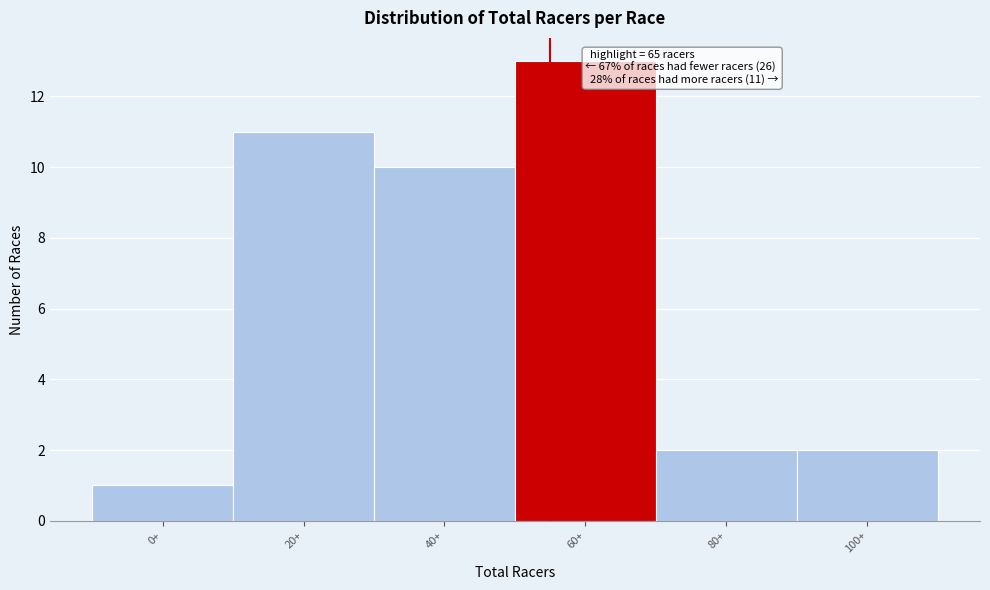

Reading left to right, transcribe all the data shown in this chart.

1	11	10	13	2	2